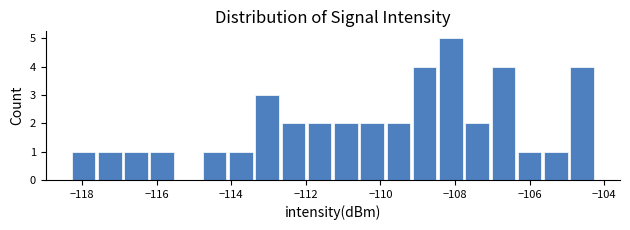

Around what value on the x-axis is the tallest bar? Give the approximate position of its centre, as read against the axis.

-108.2